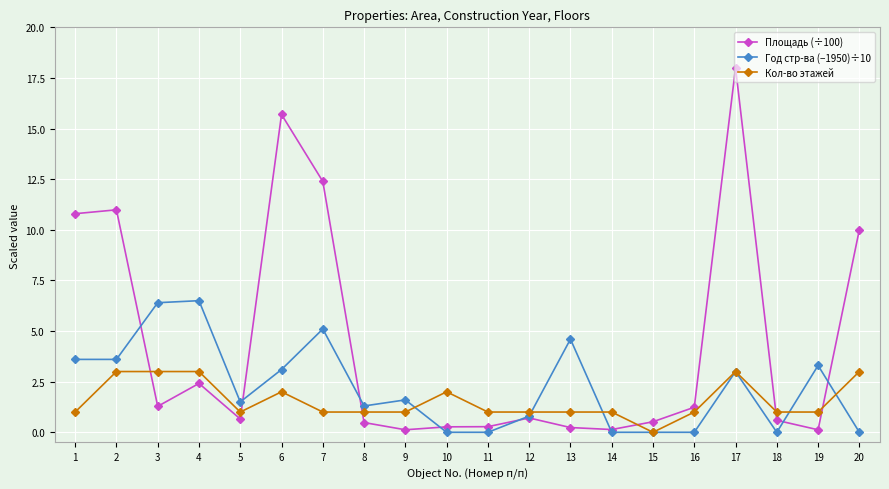

Where is Площадь (÷100) nearest to the value 9?

20